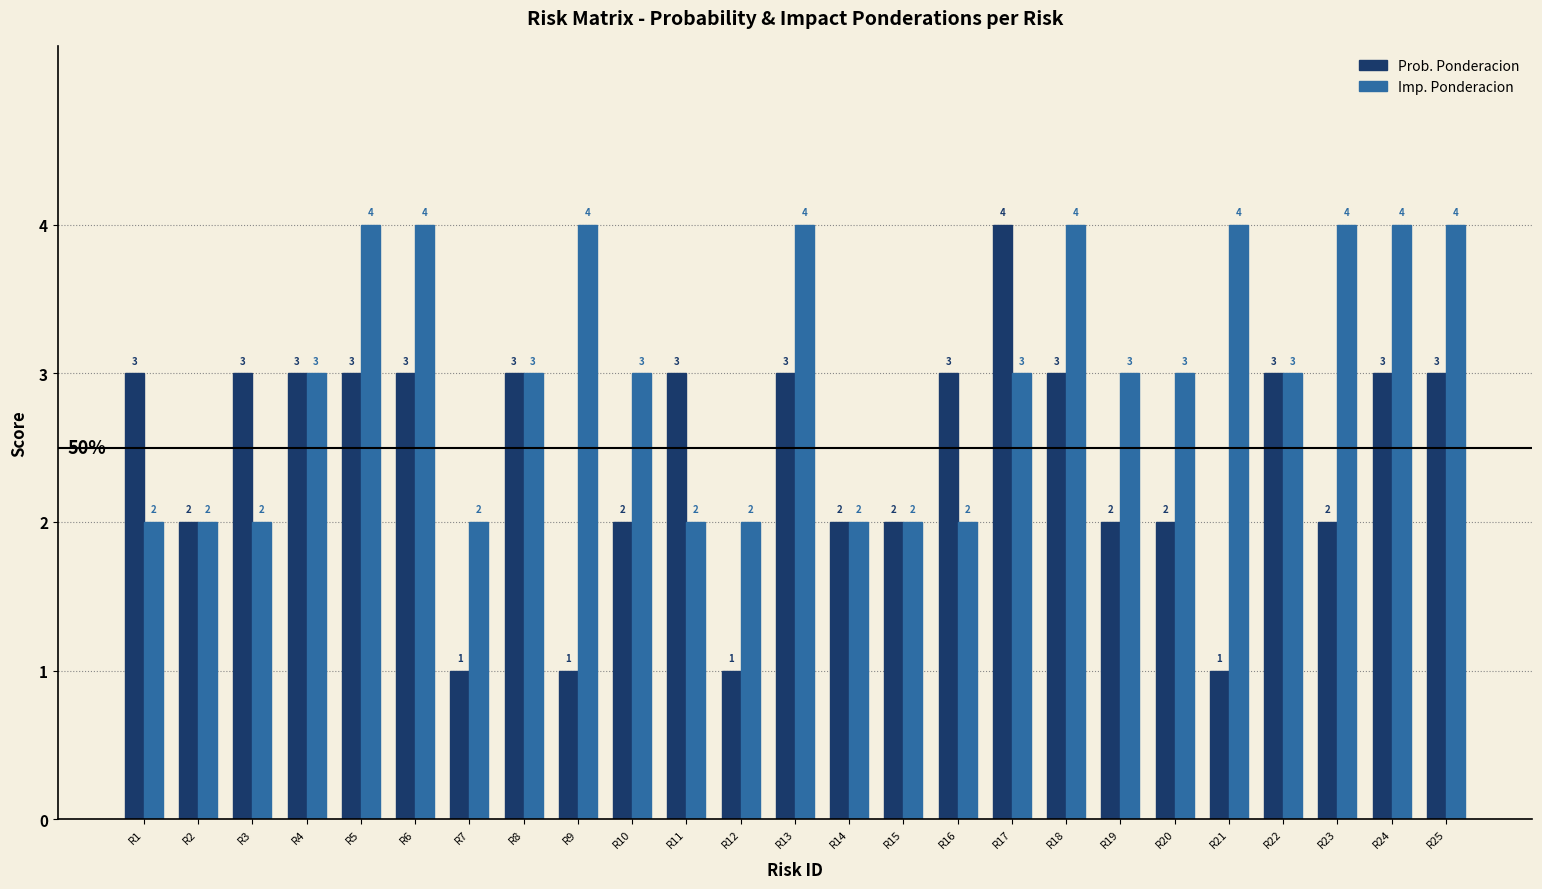

What are all the series names shown in the legend?

Prob. Ponderacion, Imp. Ponderacion